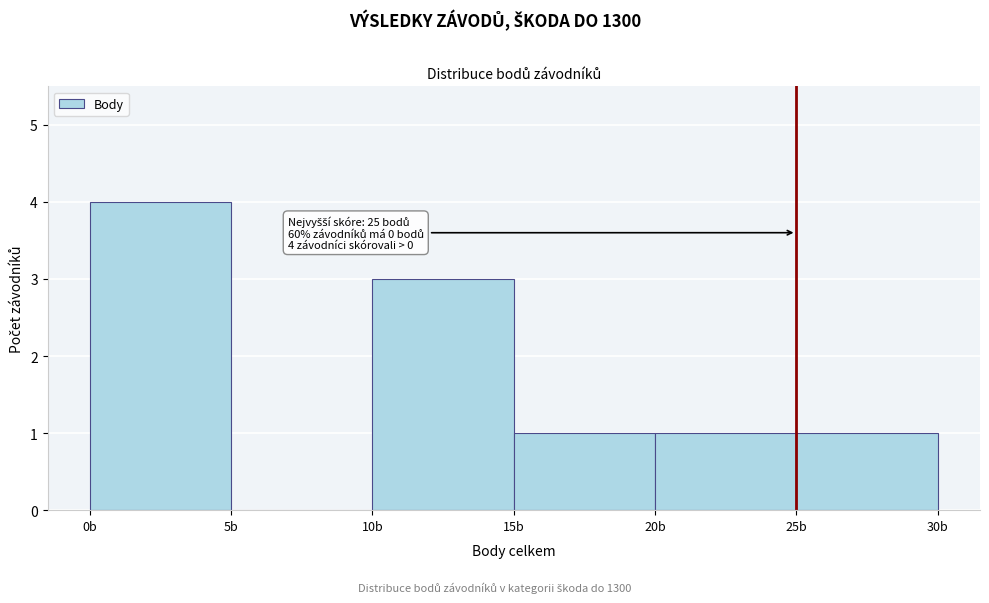

Which range on the x-axis has the tallest bar?

0 to 5